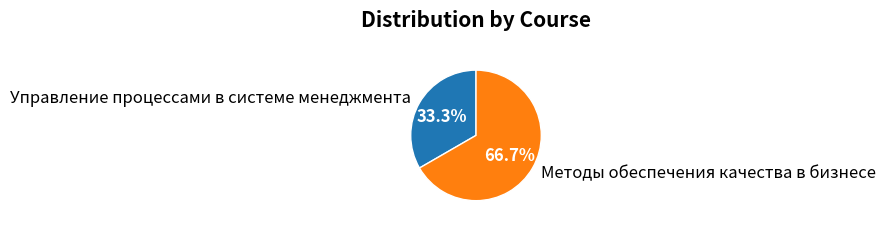

Is there any slice that represents more than half of the pie?

Yes